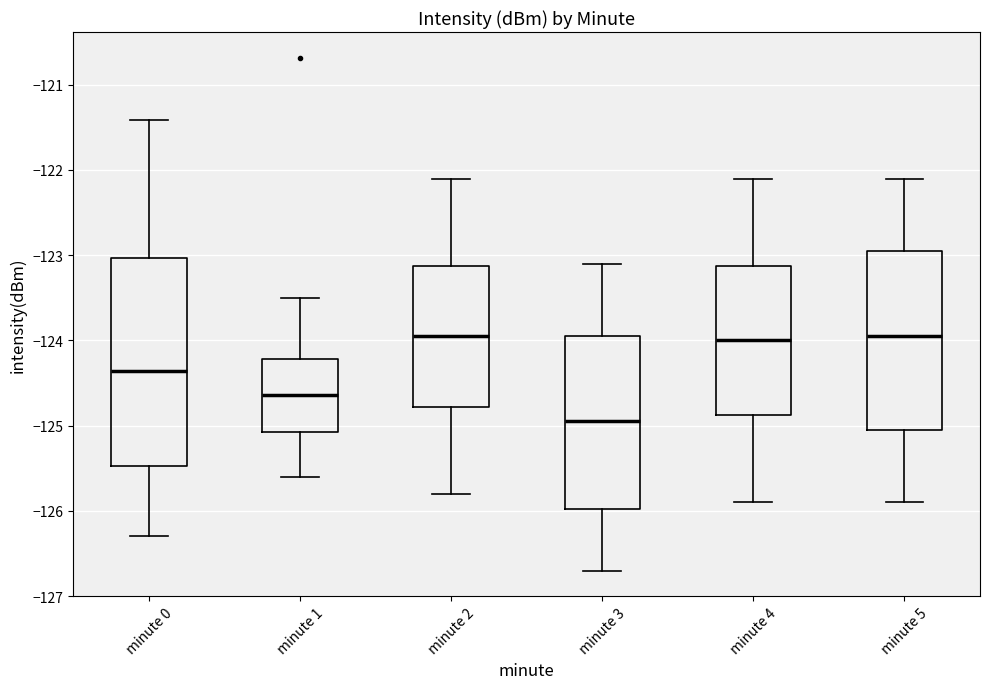

Reading left to right, transcribe this box plot: for each box, give where its median line is, the range the box spans, and where its two whiskers end, as read against the y-axis. The values are not printed on the chart, so give them approximately, as read against the axis.

minute 0: median -124.4, box -125.5 to -123.0, whiskers -126.3 to -121.4
minute 1: median -124.6, box -125.1 to -124.2, whiskers -125.6 to -123.5
minute 2: median -123.9, box -124.8 to -123.1, whiskers -125.8 to -122.1
minute 3: median -124.9, box -126.0 to -123.9, whiskers -126.7 to -123.1
minute 4: median -124.0, box -124.9 to -123.1, whiskers -125.9 to -122.1
minute 5: median -123.9, box -125.0 to -122.9, whiskers -125.9 to -122.1